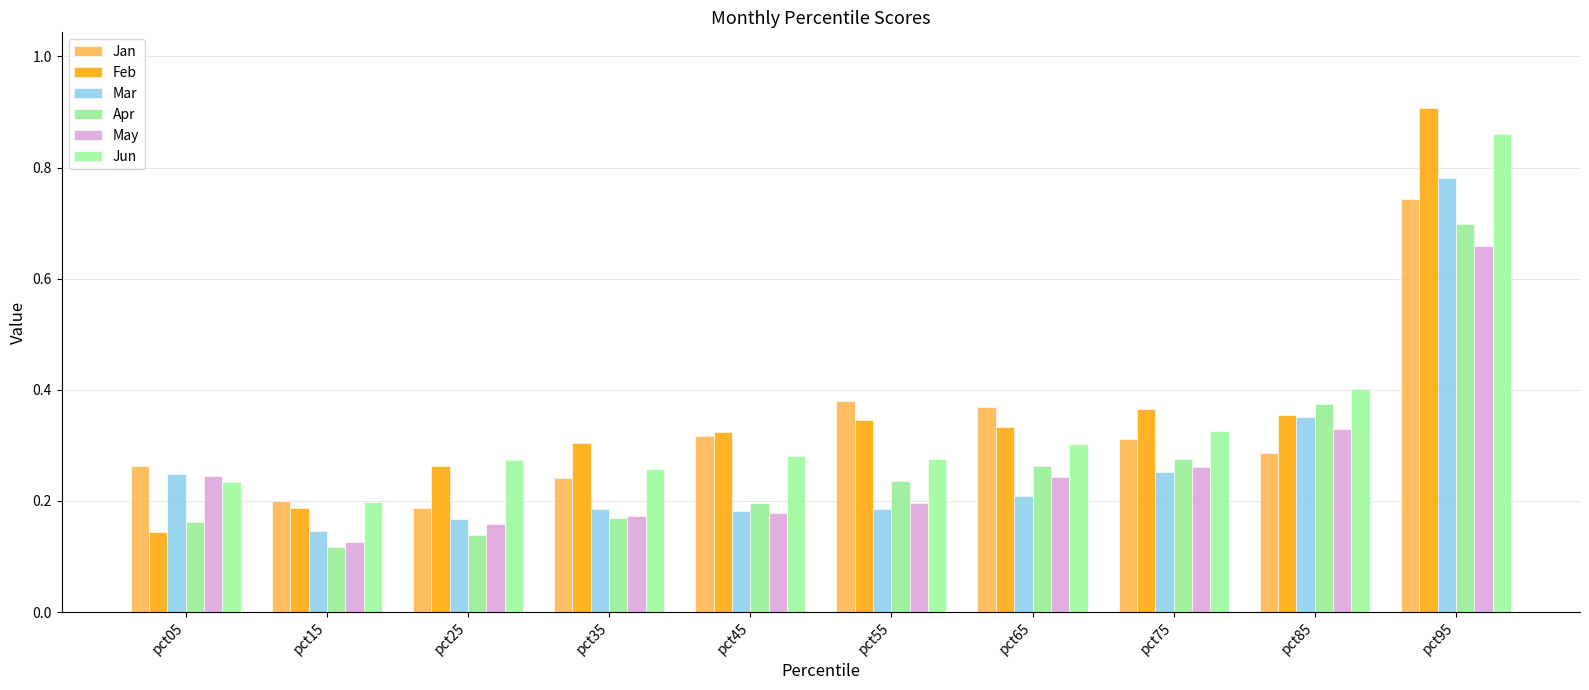

Reading left to right, extract all data points from this chart.

Jan: pct05=0.3	pct15=0.2	pct25=0.2	pct35=0.2	pct45=0.3	pct55=0.4	pct65=0.4	pct75=0.3	pct85=0.3	pct95=0.7
Feb: pct05=0.1	pct15=0.2	pct25=0.3	pct35=0.3	pct45=0.3	pct55=0.3	pct65=0.3	pct75=0.4	pct85=0.4	pct95=0.9
Mar: pct05=0.2	pct15=0.1	pct25=0.2	pct35=0.2	pct45=0.2	pct55=0.2	pct65=0.2	pct75=0.3	pct85=0.4	pct95=0.8
Apr: pct05=0.2	pct15=0.1	pct25=0.1	pct35=0.2	pct45=0.2	pct55=0.2	pct65=0.3	pct75=0.3	pct85=0.4	pct95=0.7
May: pct05=0.2	pct15=0.1	pct25=0.2	pct35=0.2	pct45=0.2	pct55=0.2	pct65=0.2	pct75=0.3	pct85=0.3	pct95=0.7
Jun: pct05=0.2	pct15=0.2	pct25=0.3	pct35=0.3	pct45=0.3	pct55=0.3	pct65=0.3	pct75=0.3	pct85=0.4	pct95=0.9